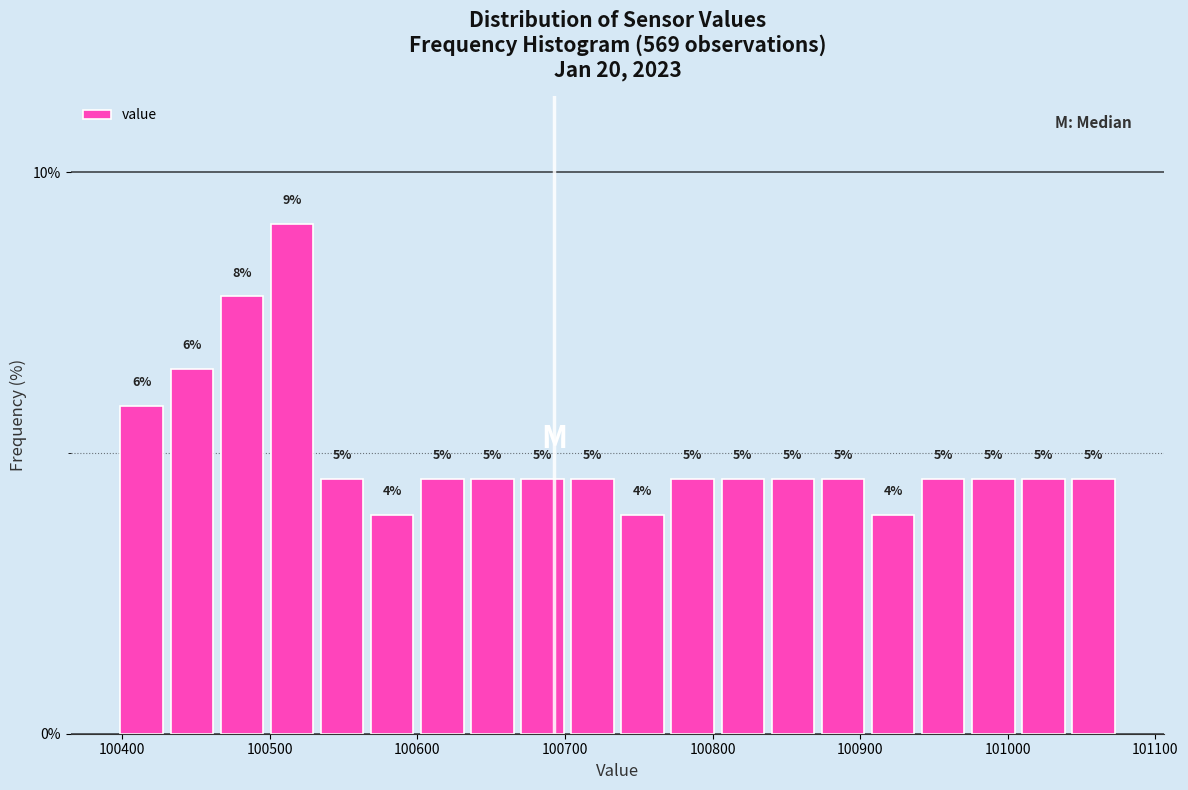

Read against the x-axis, roughly where is the centre of the tallest bar?

100520